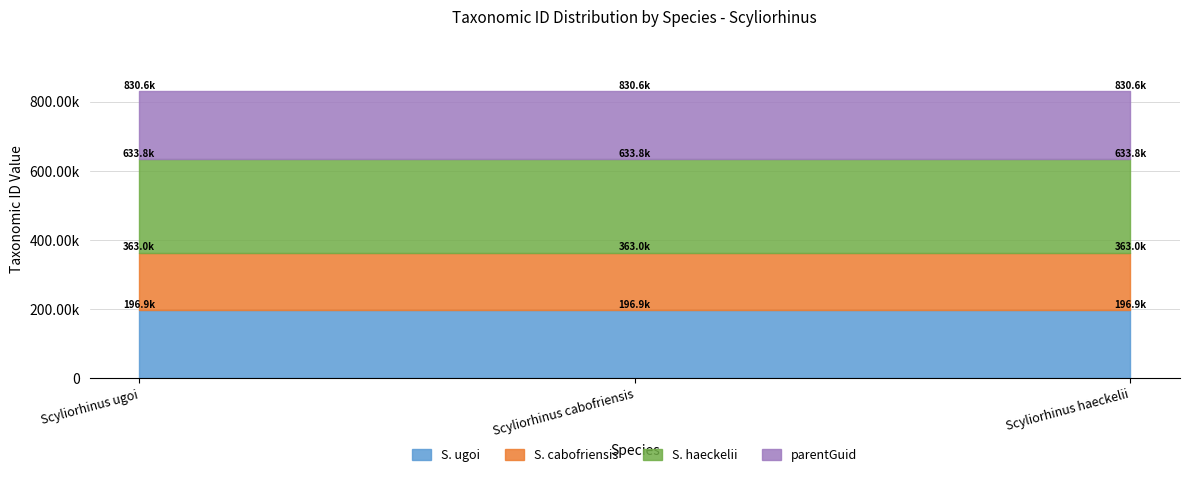

At Scyliorhinus haeckelii, list the series in order from largest to smallest.

Scyliorhinus haeckelii, Scyliorhinus ugoi, parentGuid, Scyliorhinus cabofriensis